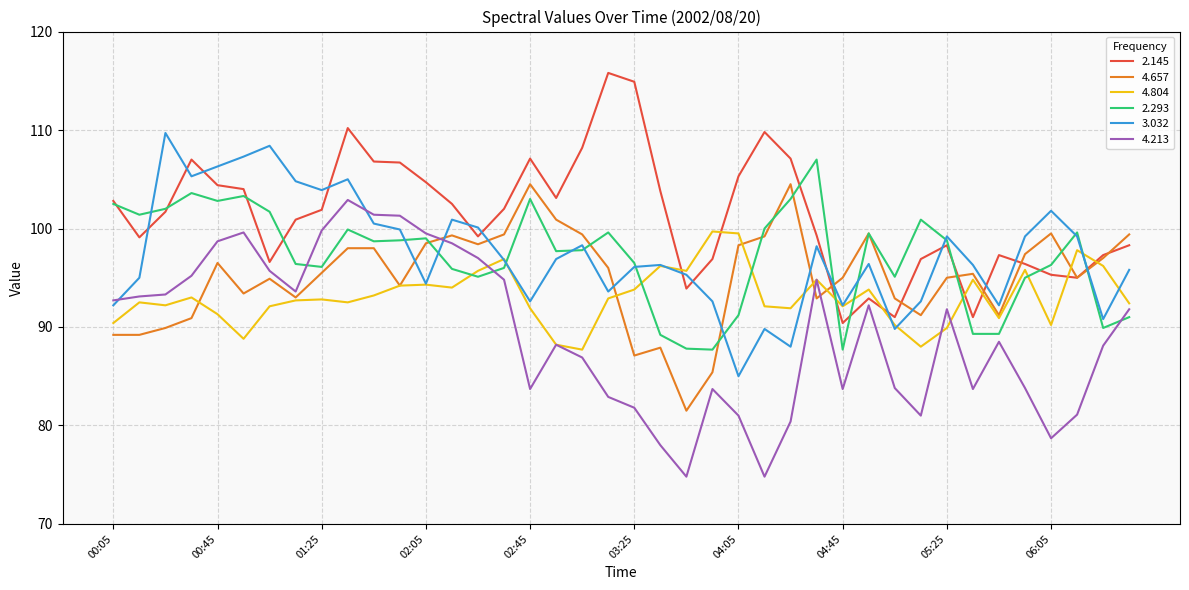

Which series has the largest total across all categories?

2.145